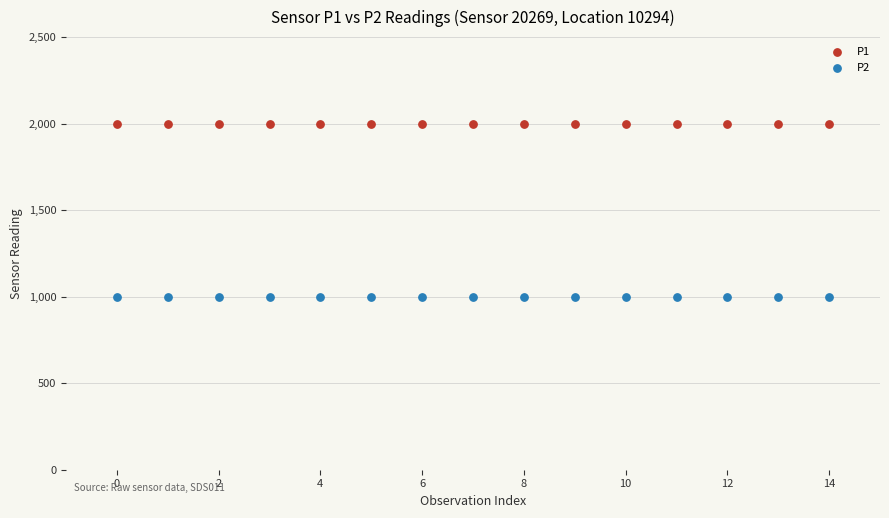

What are all the series names shown in the legend?

P1, P2